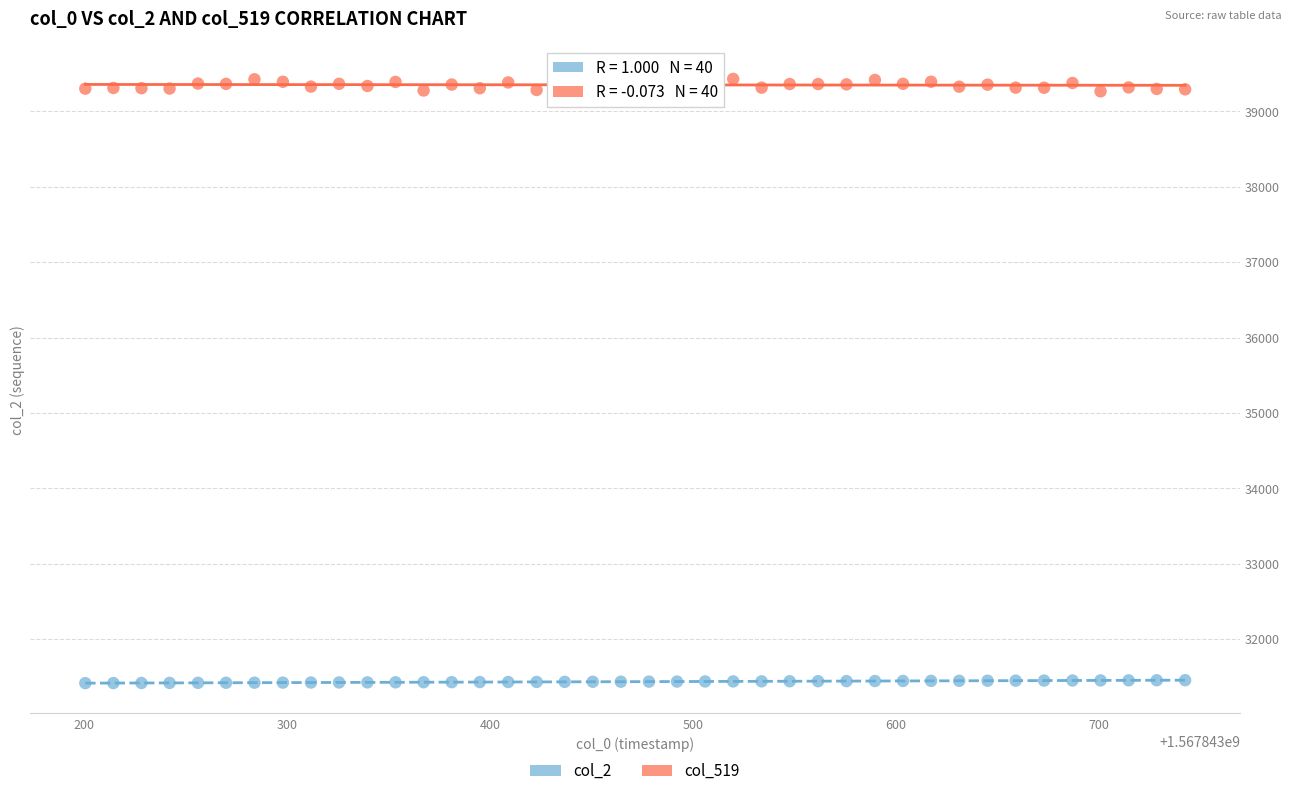

Which series reaches the maximum Y coordinate?

col_519